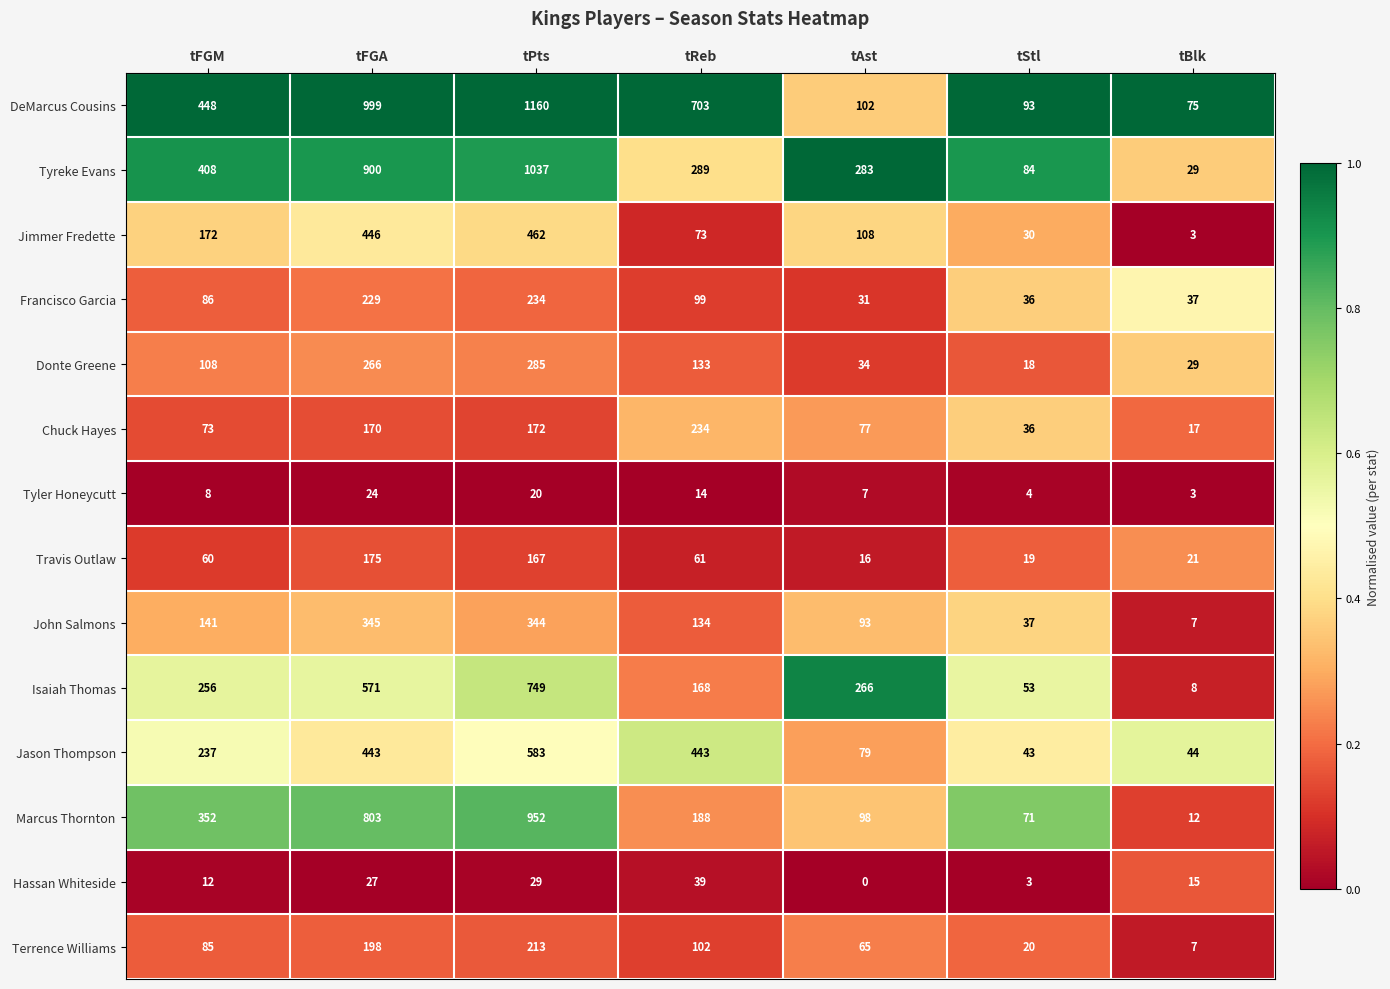

What is the average value of the Jason Thompson series?

267